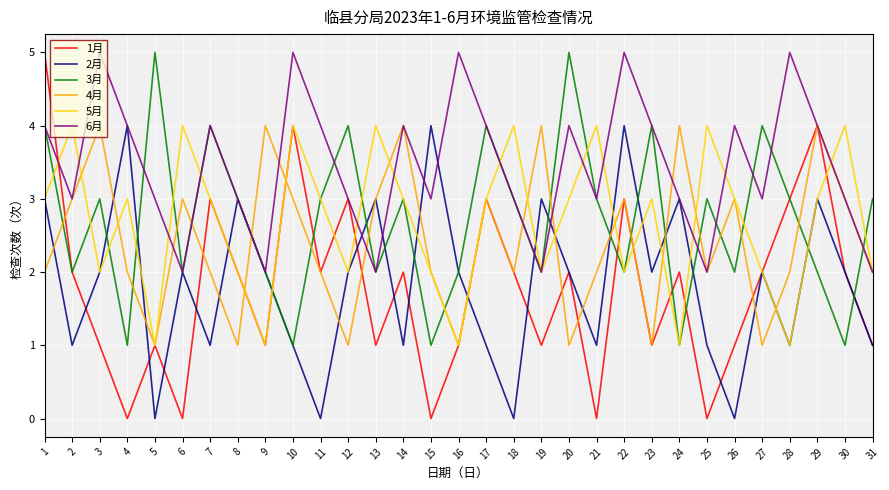

Which series has the largest range (max minus min)?

1月